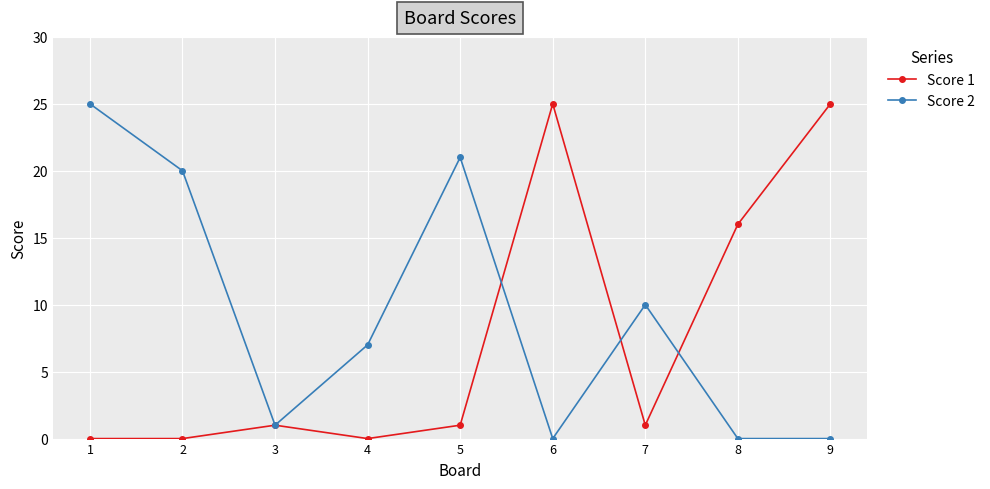

What is the value of the Score 2 point at the 3rd from the left?

1